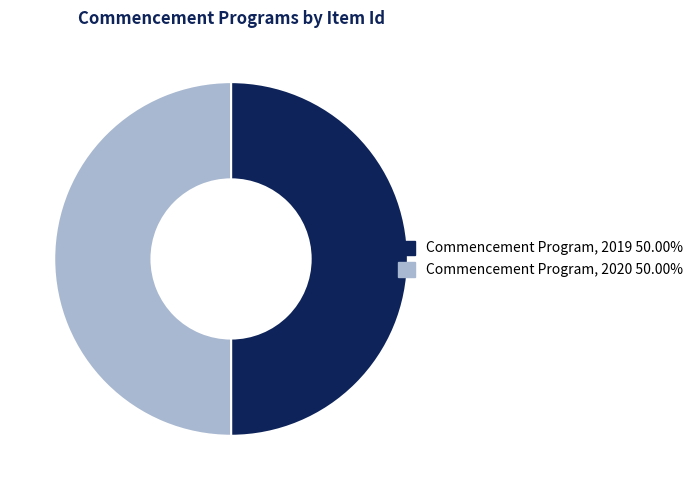

Do Commencement Program, 2020 50.00% and Commencement Program, 2019 50.00% together represent more than half of the pie?

Yes